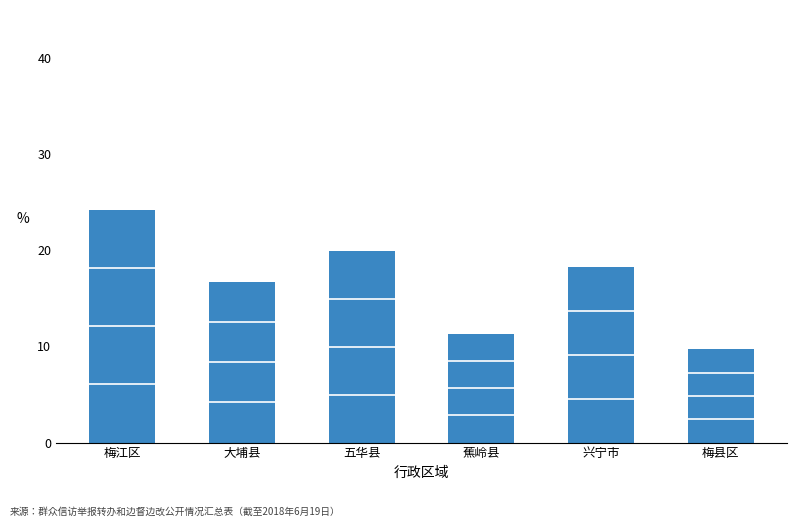

At which label does the data first exceed 18?

梅江区